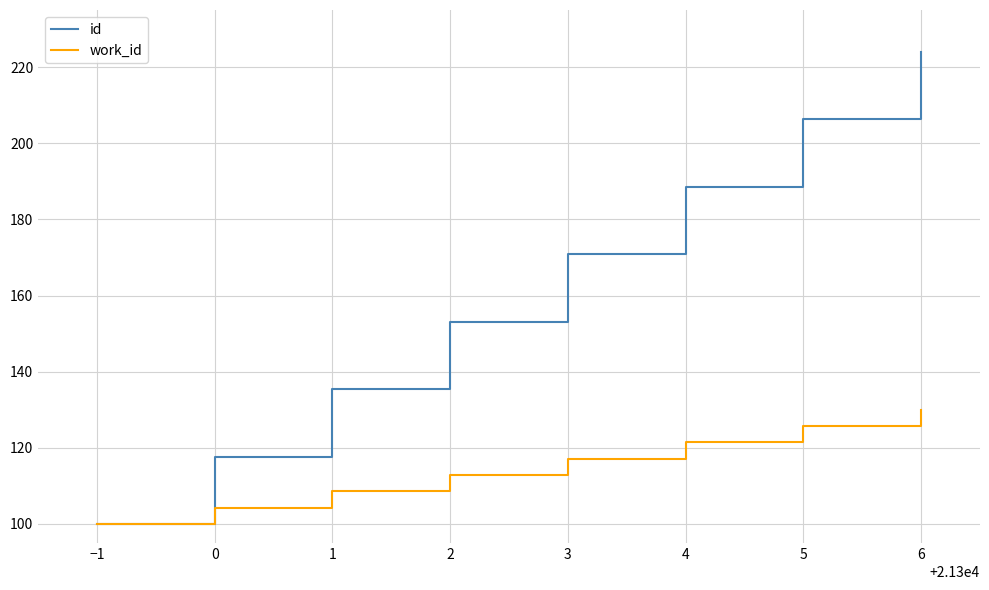

What are all the series names shown in the legend?

id, work_id